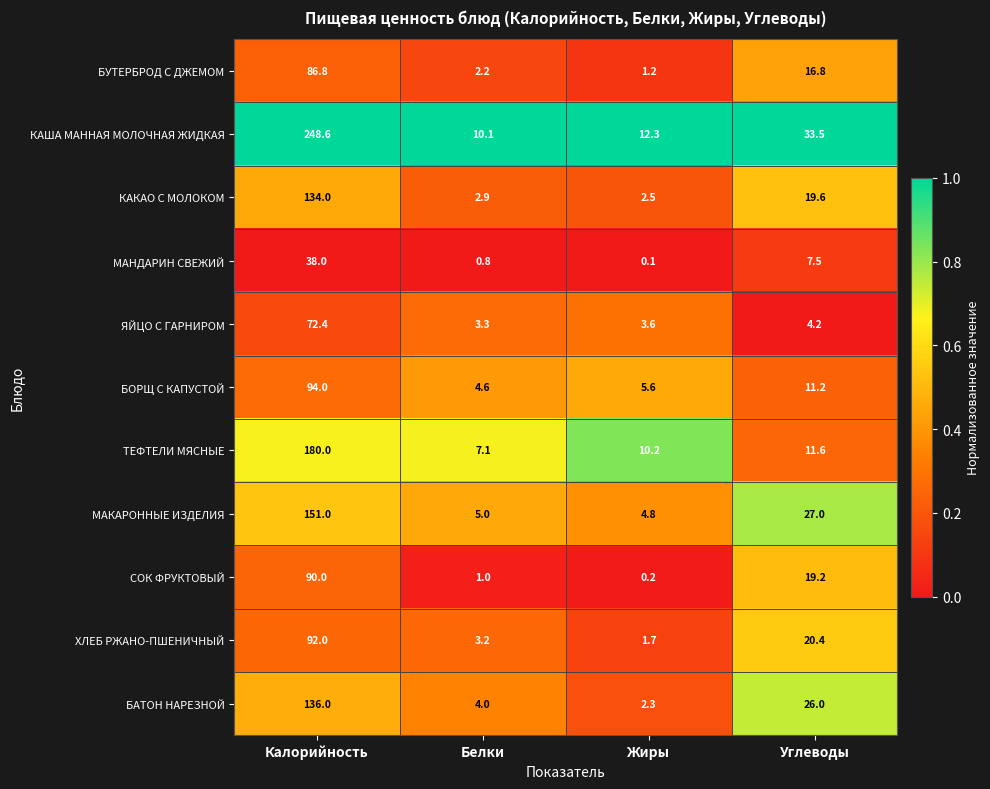

Which series has the widest spread of values?

КАША МАННАЯ МОЛОЧНАЯ ЖИДКАЯ